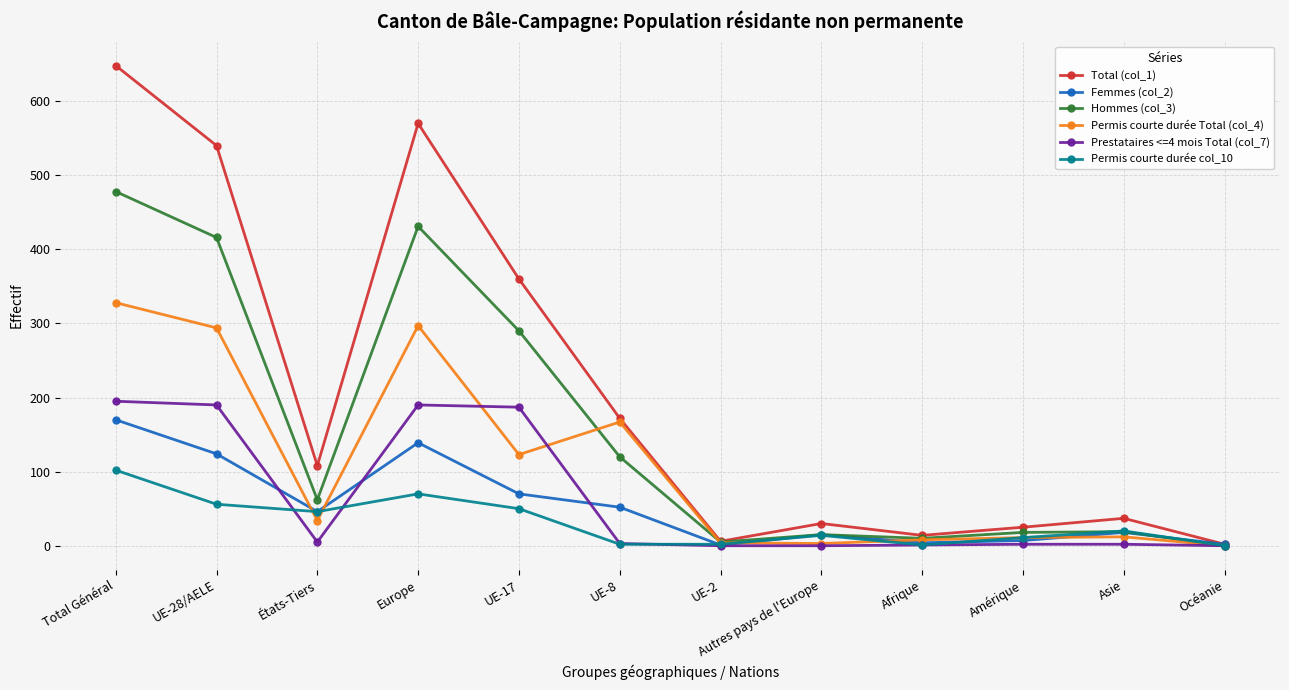

True or false: Total (col_1) has a value of 108 at États-Tiers.

True